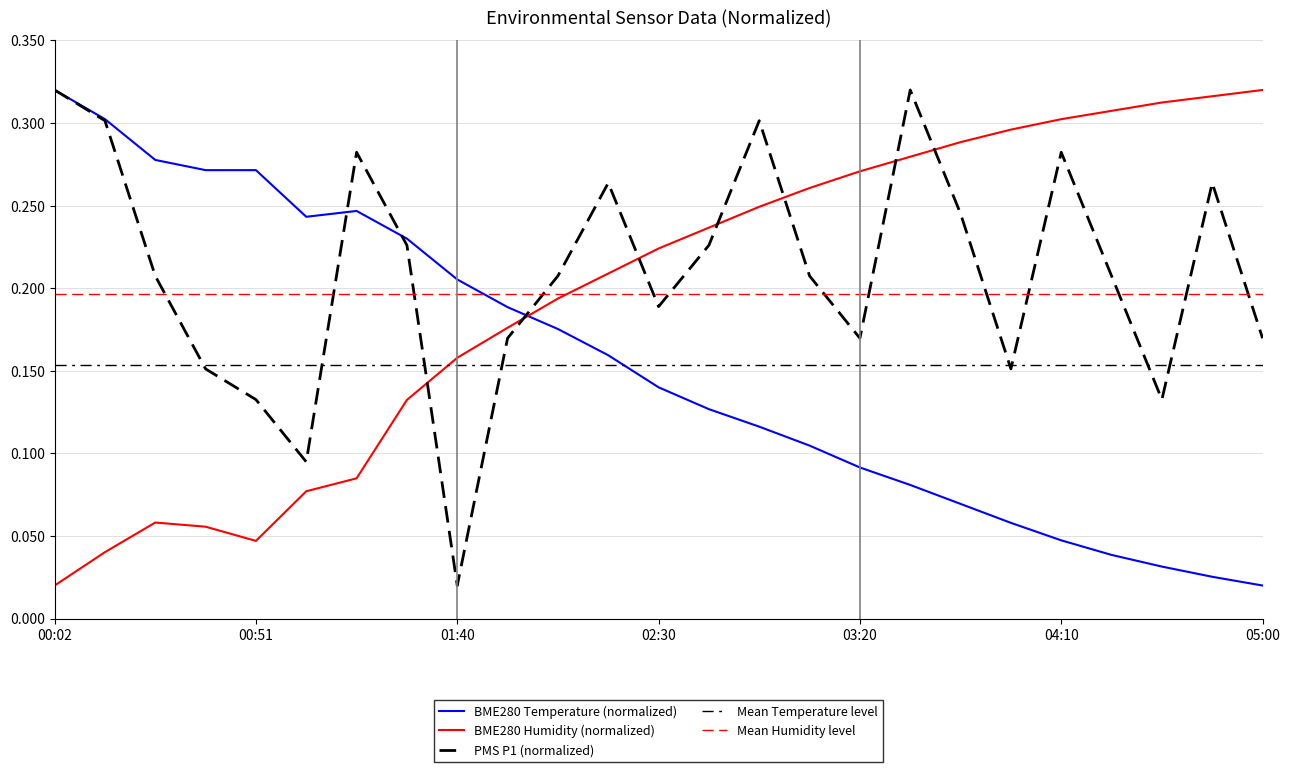

Is it true that BME280_humidity equals 0.3 at 03:58?

True